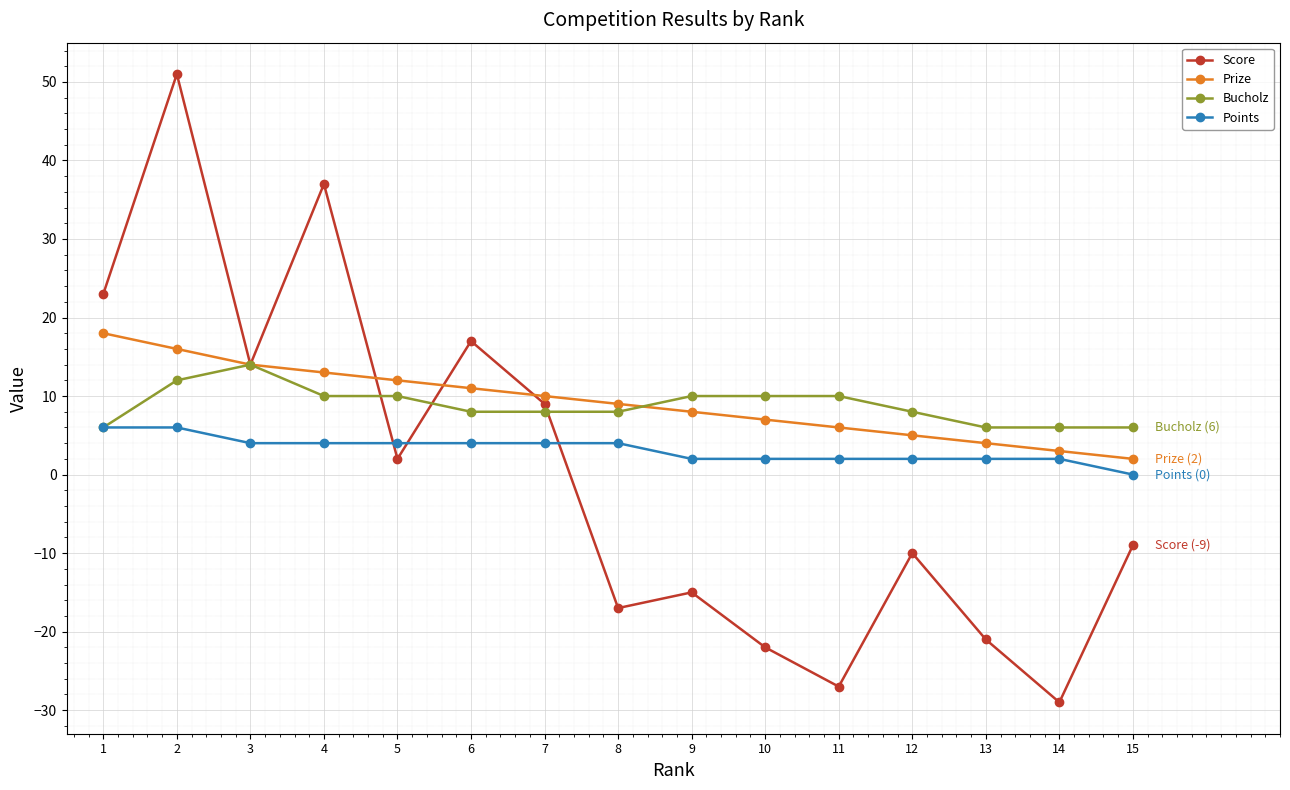

Which category has the highest value in the Prize series?

1